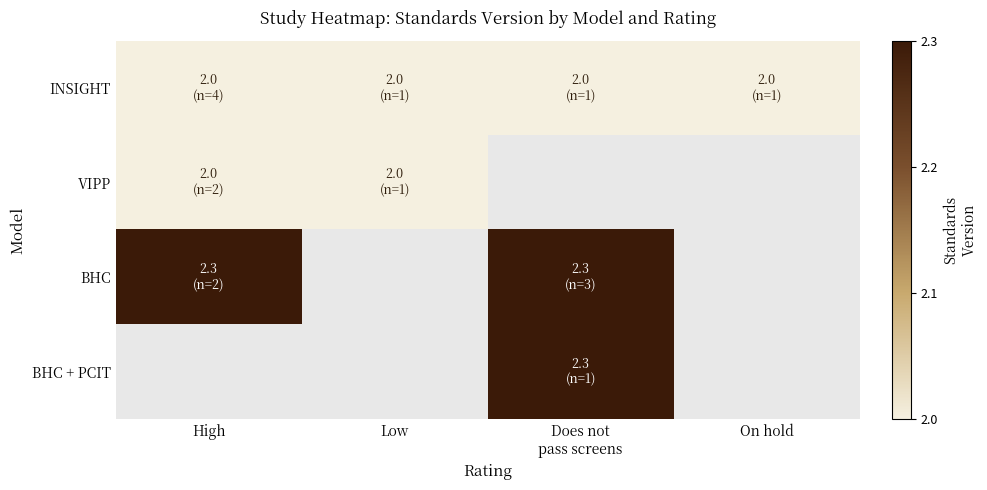

Which label corresponds to the smallest value in the chart?

High